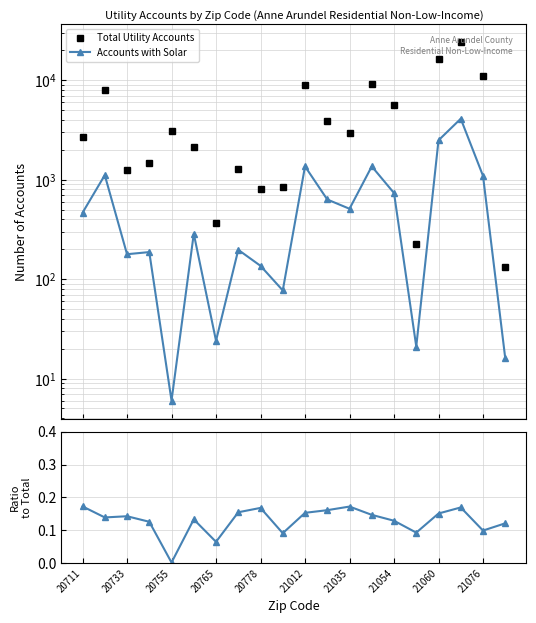

Rank the series by their maximum value, from lowest to highest.

Solar / Total, Accounts with Solar, Total Utility Accounts